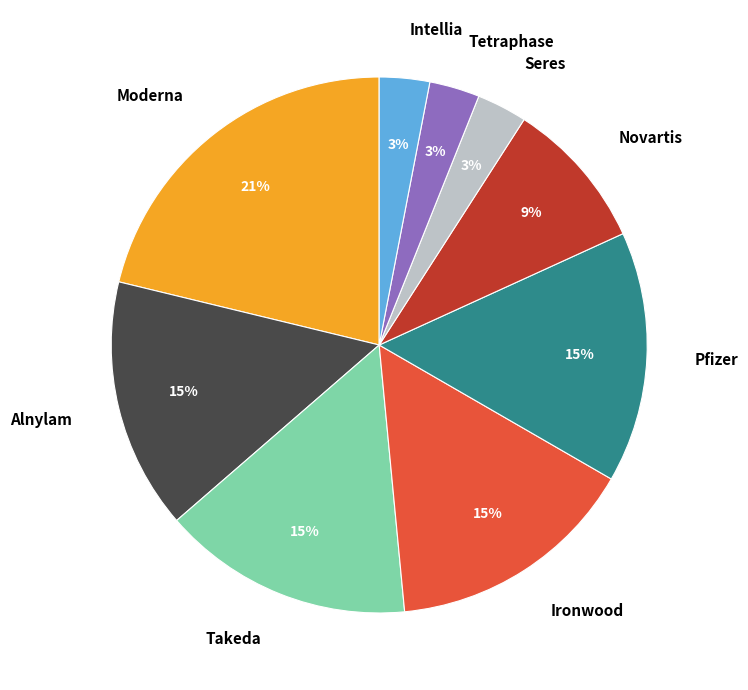

Which category has the biggest portion of the pie?

Moderna